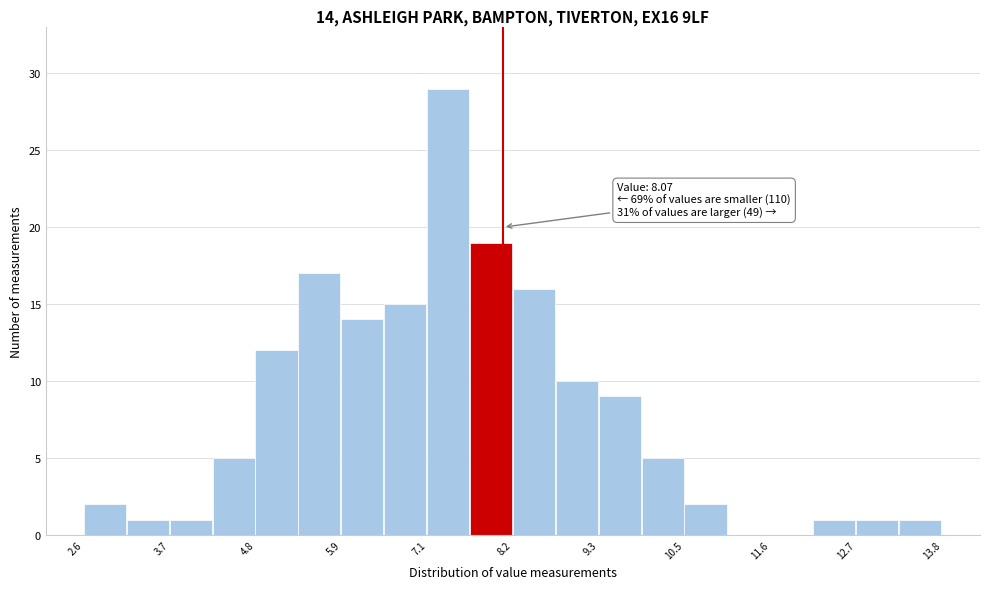

Read against the x-axis, roughly where is the centre of the tallest bar?

7.4